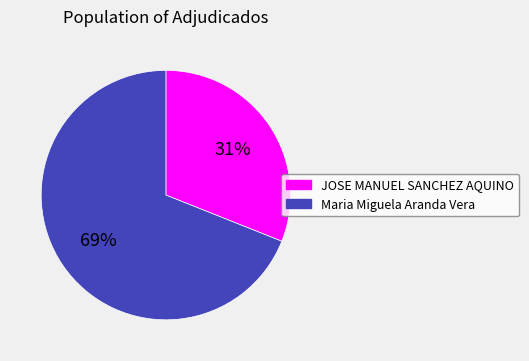

To the nearest percent, what is the difference between the Maria Miguela Aranda Vera and JOSE MANUEL SANCHEZ AQUINO slice percentages?

38%